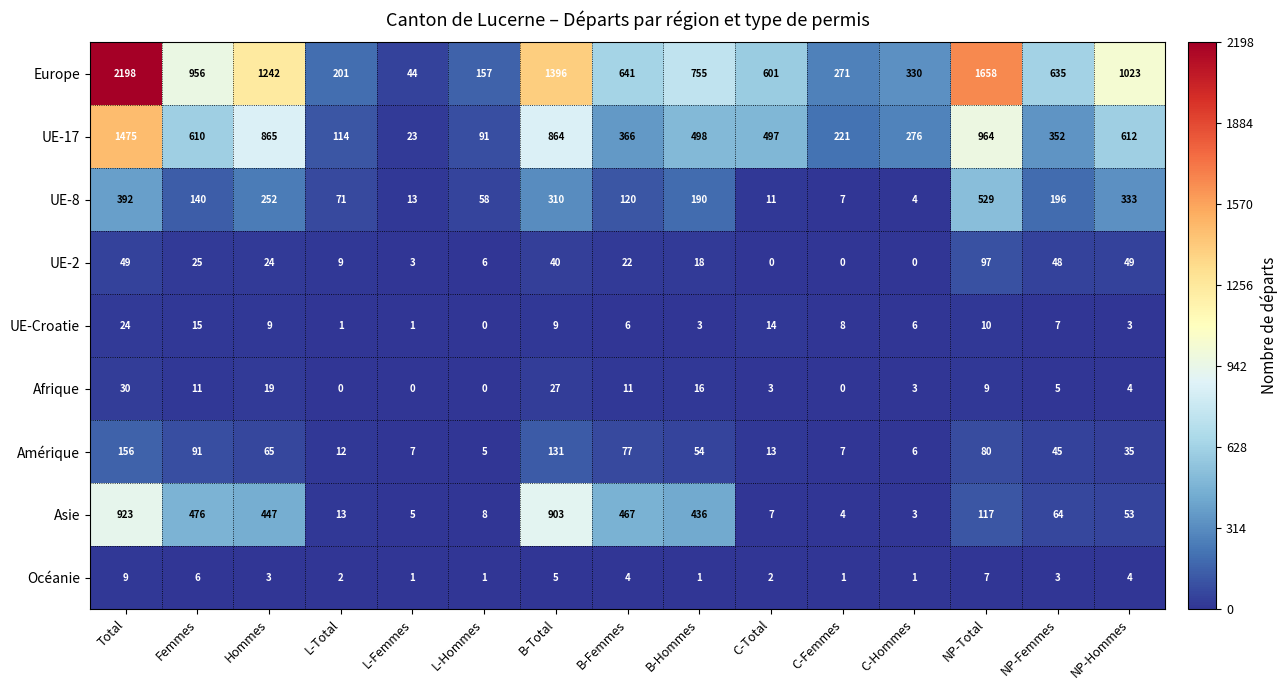

What is the spread (max minus min) of values at C-Total?

601